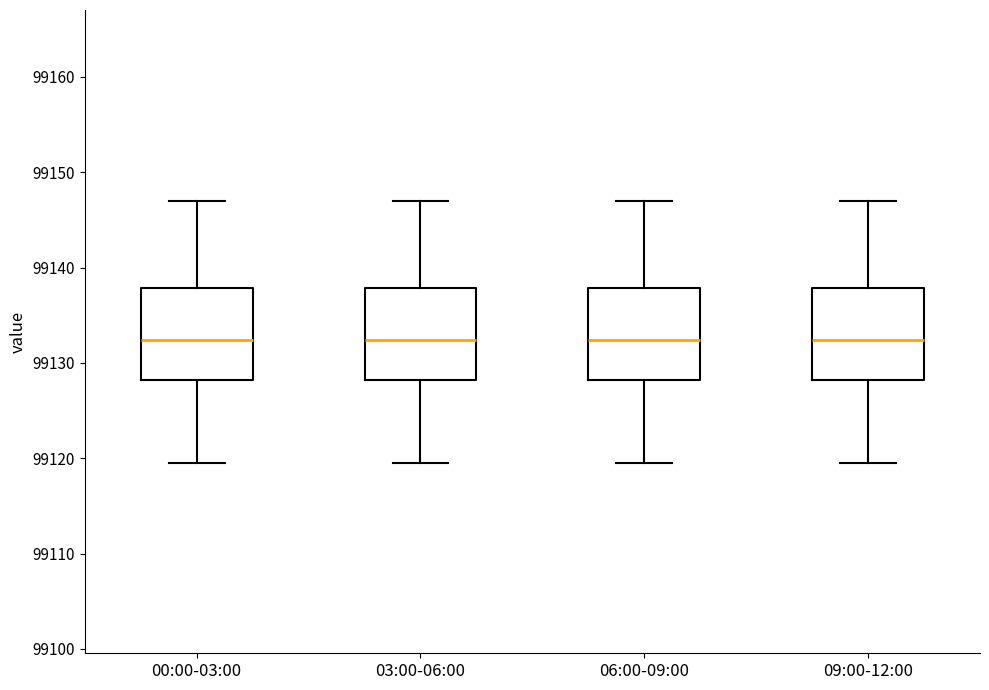

Reading left to right, read every box against the y-axis: the position of its median line, the range the box covers, and the ends of its whiskers. The values are not printed on the chart, so give them approximately, as read against the axis.

00:00-03:00: median 99132, box 99128 to 99138, whiskers 99120 to 99147
03:00-06:00: median 99132, box 99128 to 99138, whiskers 99120 to 99147
06:00-09:00: median 99132, box 99128 to 99138, whiskers 99120 to 99147
09:00-12:00: median 99132, box 99128 to 99138, whiskers 99120 to 99147